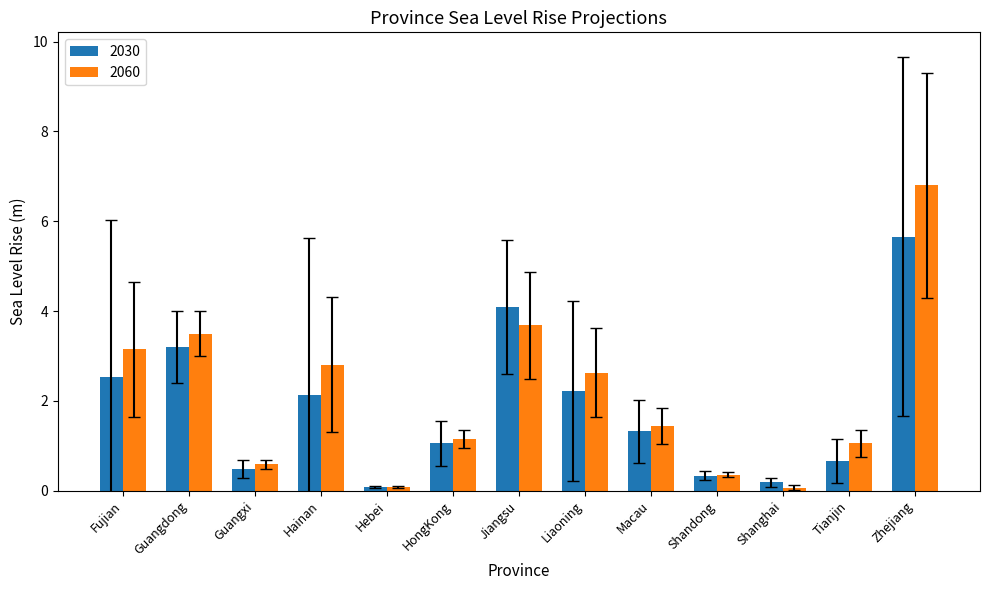

What is the maximum value for 2030?

5.7